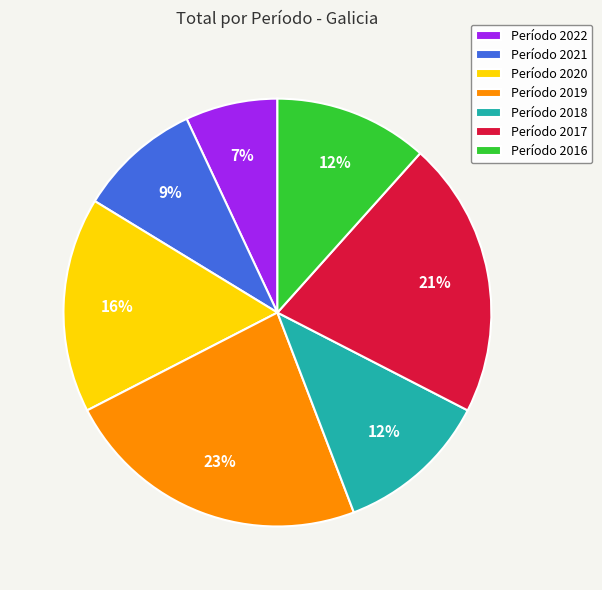

Combined, do Período 2019 and Período 2016 account for over 50%?

No